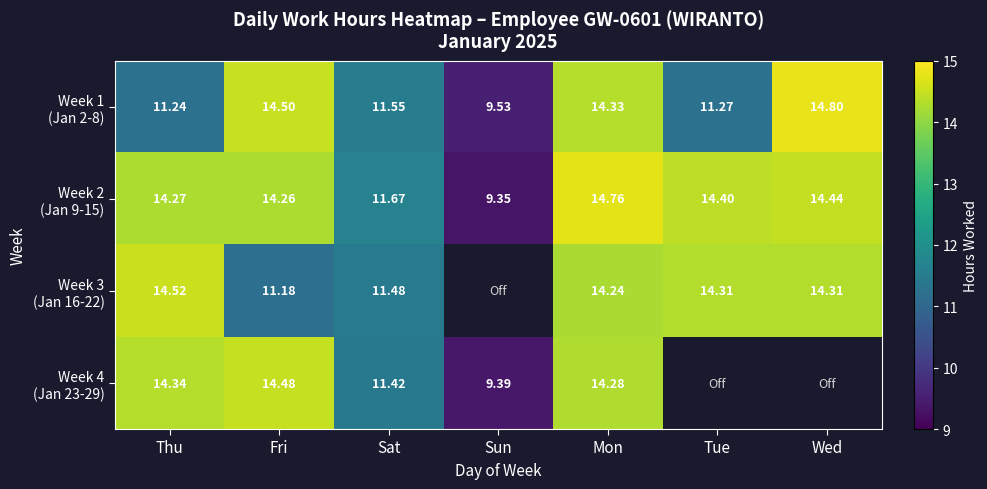

How many values in the Week 1 (Jan 2-8) series are below 11?

1